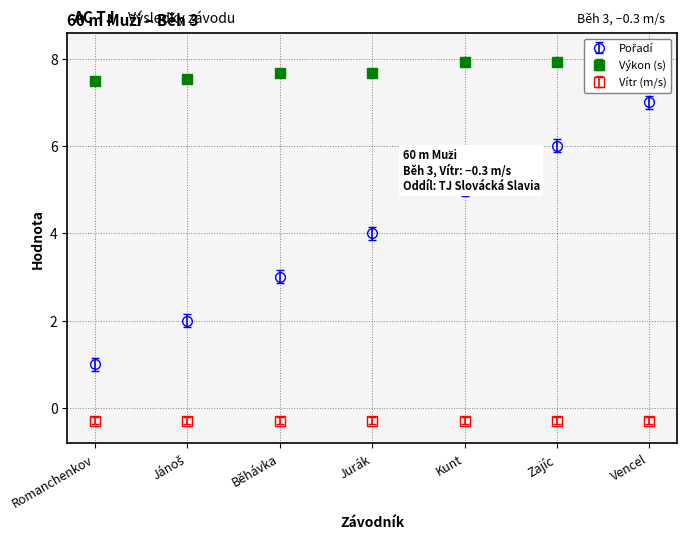

True or false: Výkon and Pořadí cross at least once.

False